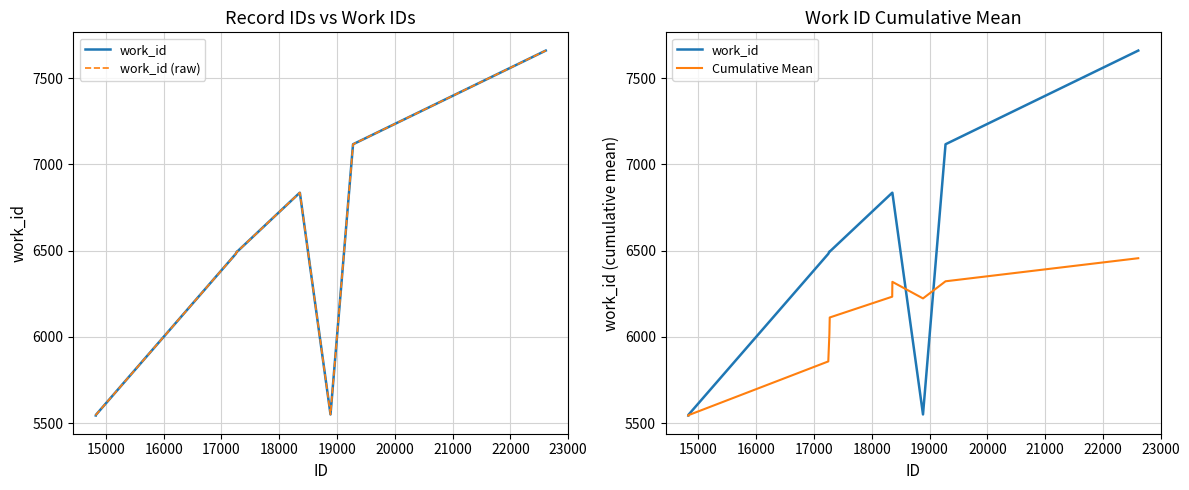

What is the sum of all work_id (raw) values?

64565.0